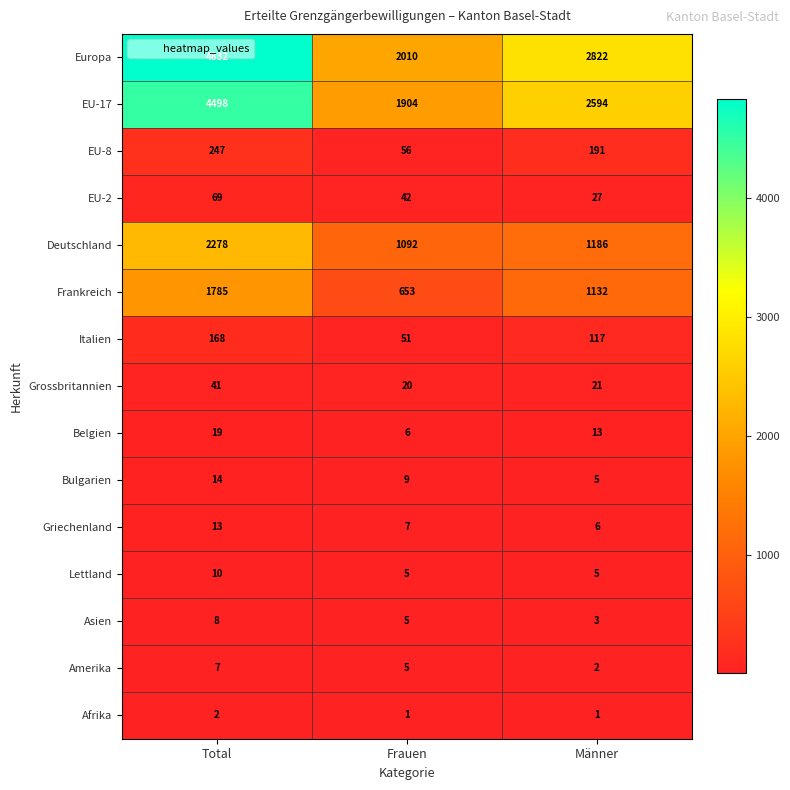

Rank the series by their maximum value, from lowest to highest.

Afrika, Amerika, Asien, Lettland, Griechenland, Bulgarien, Belgien, Grossbritannien, EU-2, Italien, EU-8, Frankreich, Deutschland, EU-17, Europa